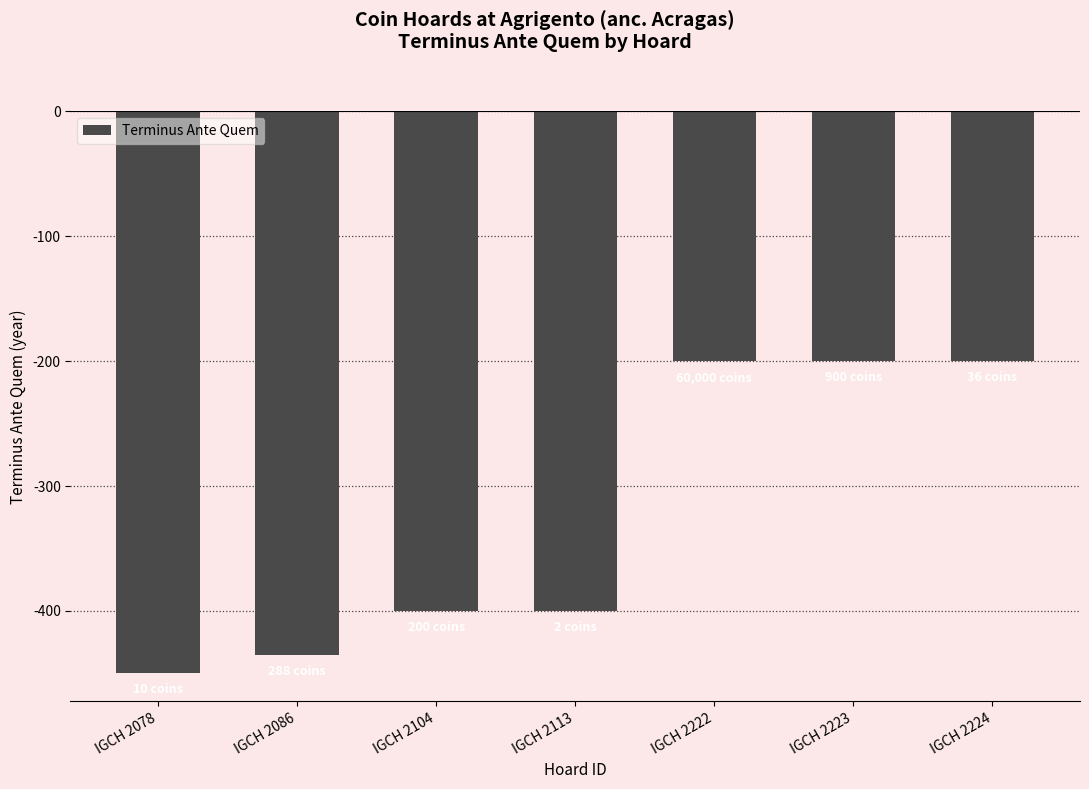

What is the maximum value shown in the chart?

-200